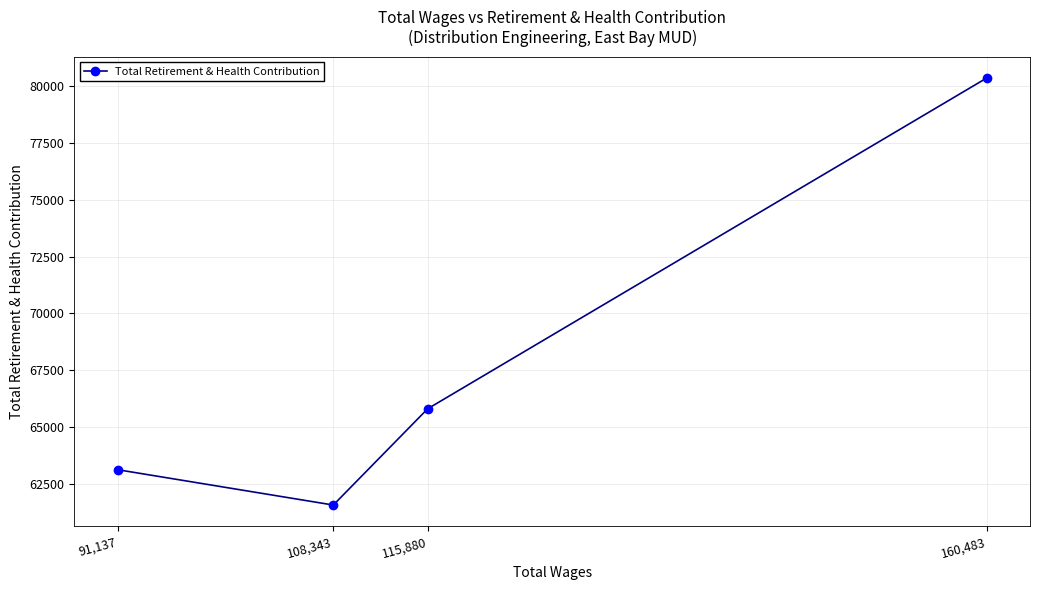

Which label corresponds to the smallest value in the chart?

108,343